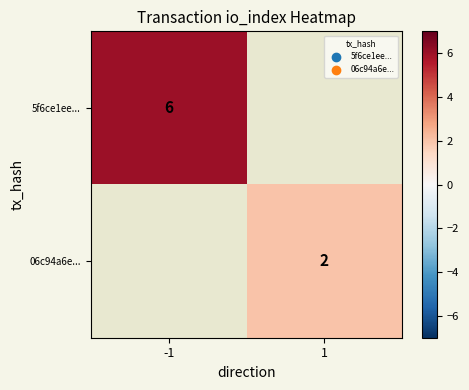

Is the value of 06c94a6e... at 1 greater than the value of 5f6ce1ee... at -1?

No